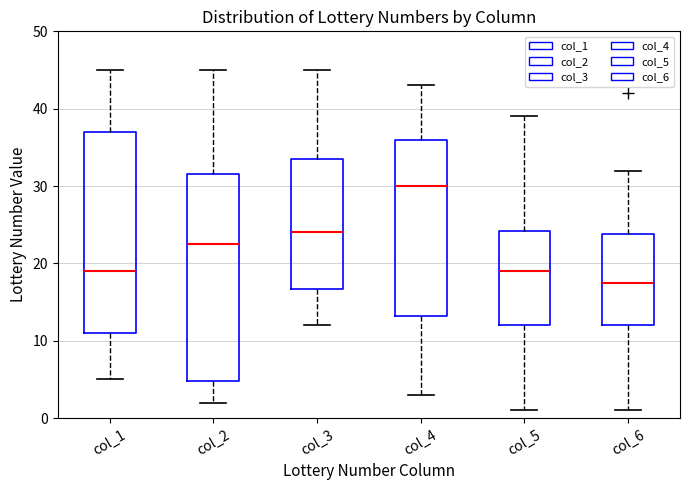

Which box's median line is the highest?

col_4